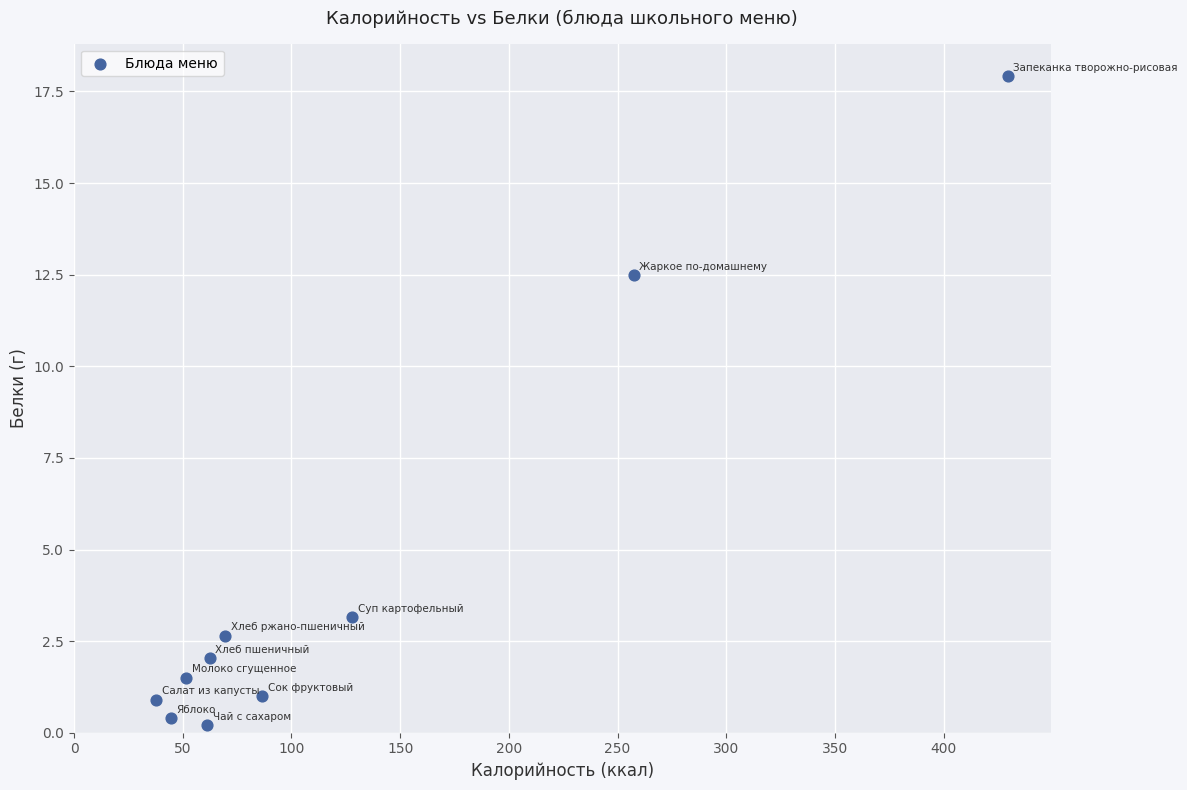

What is the range of Y values (max minus min)?

17.7